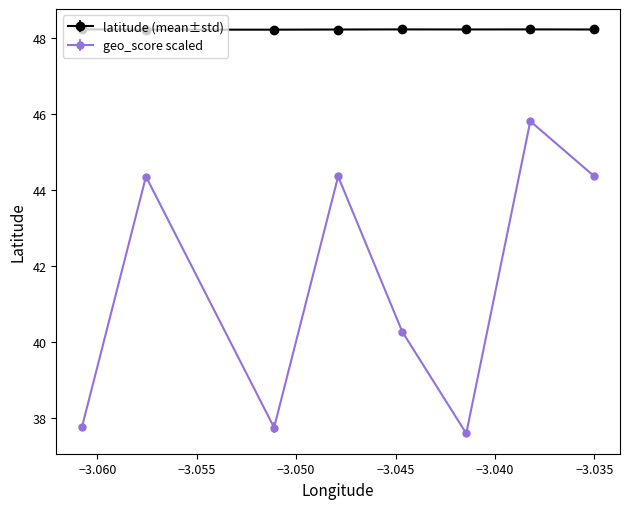

Which series has the largest range (max minus min)?

geo_score scaled